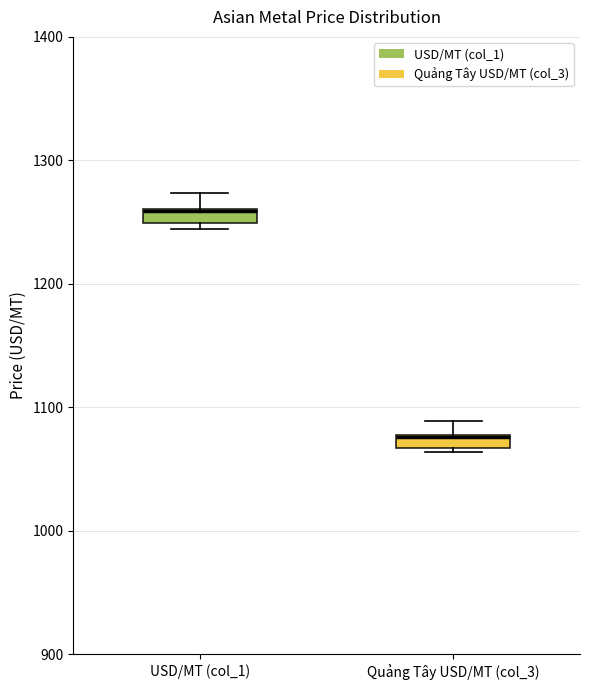

Where is the upper edge of the box for USD/MT (col_1) on the y-axis? The values are not printed on the chart, so give them approximately, as read against the axis.

1260